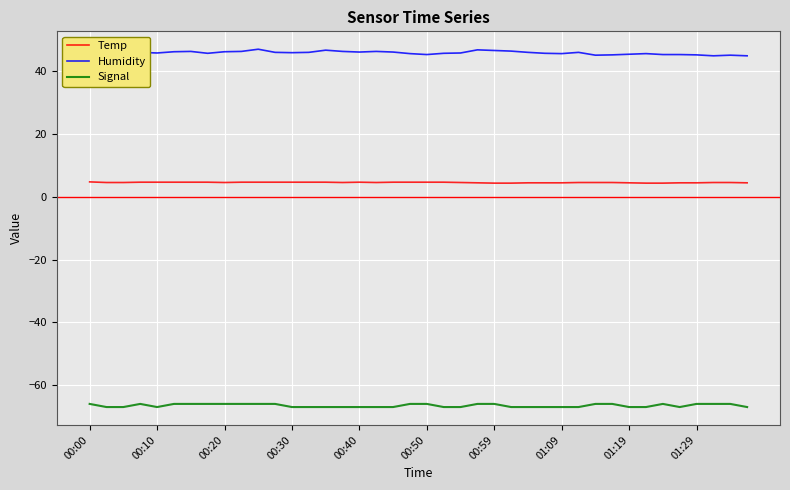

True or false: Humidity and Signal intersect in this chart.

False